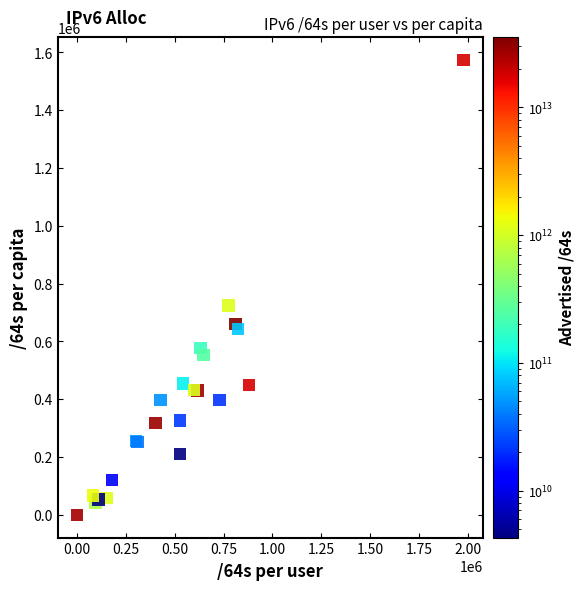

What Y value in the scatter plot is closest to 786681?

723890